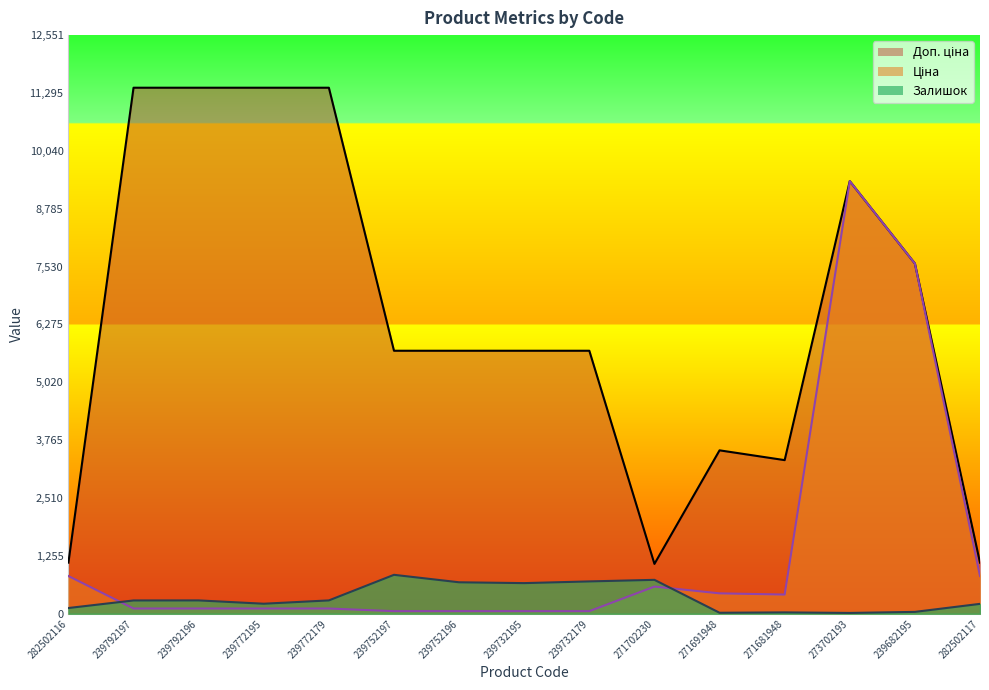

Does the chart have visible grid lines?

No